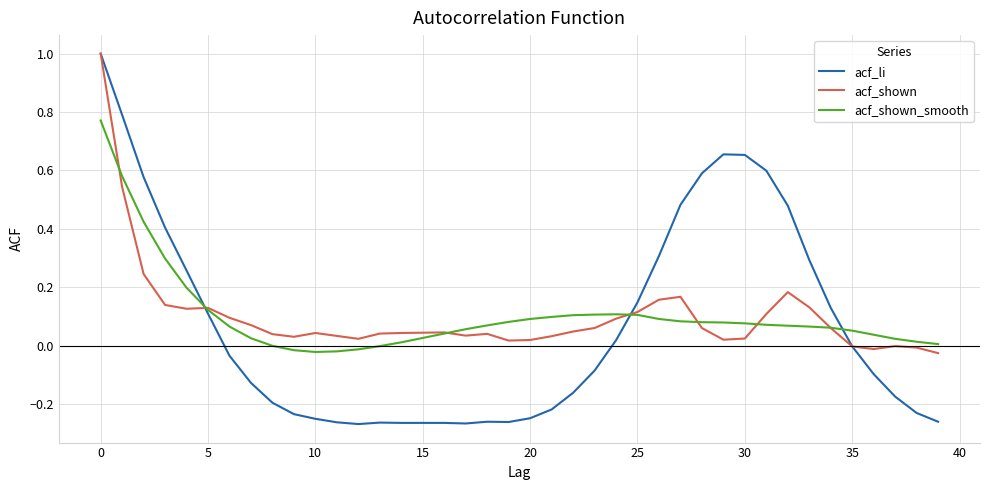

What is the highest value of the acf_li series?

1.0